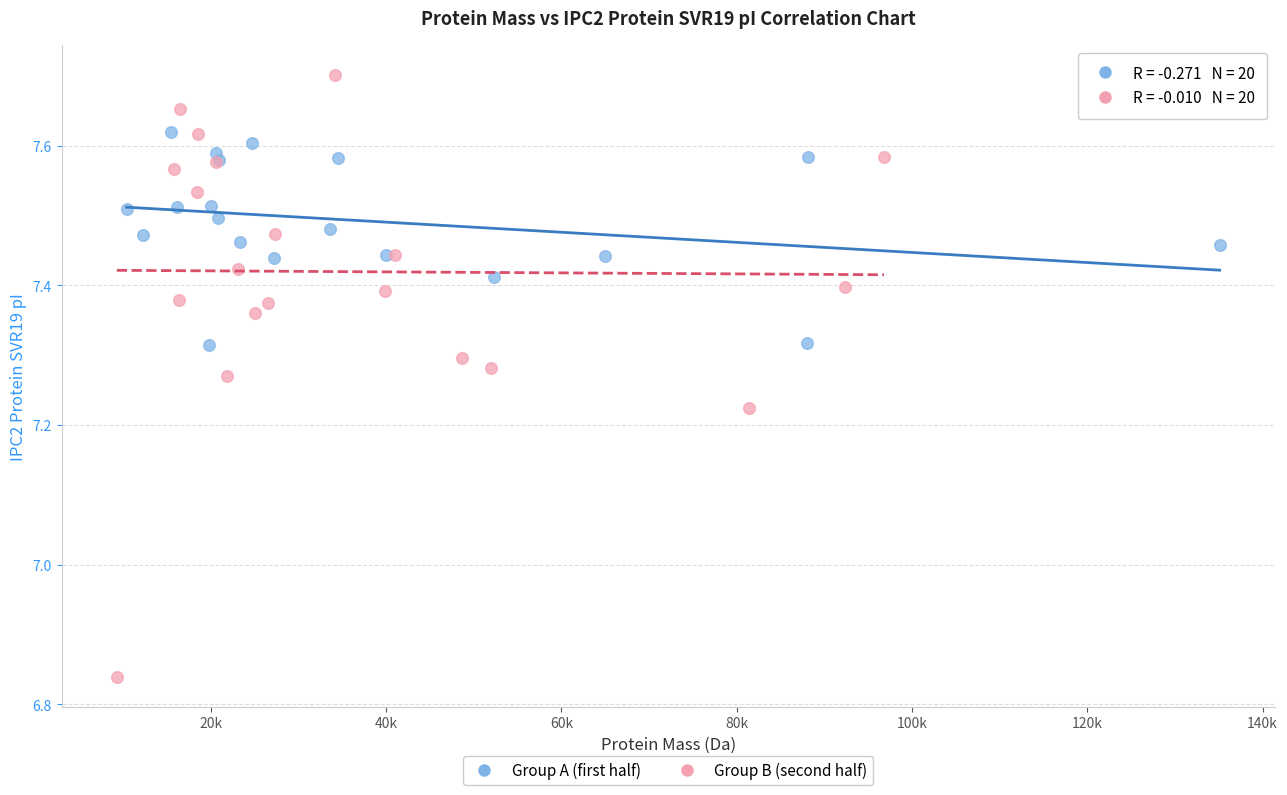

Which series contains the highest Y value?

Group B (second half)